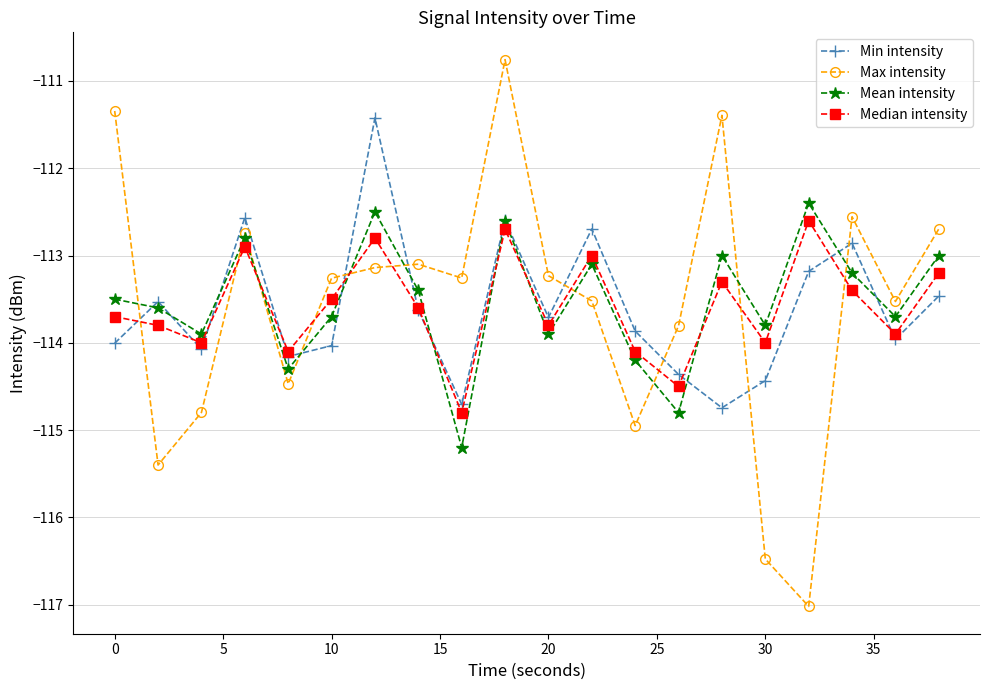

What is the value of the Mean intensity point at the 10th from the left?

-112.6